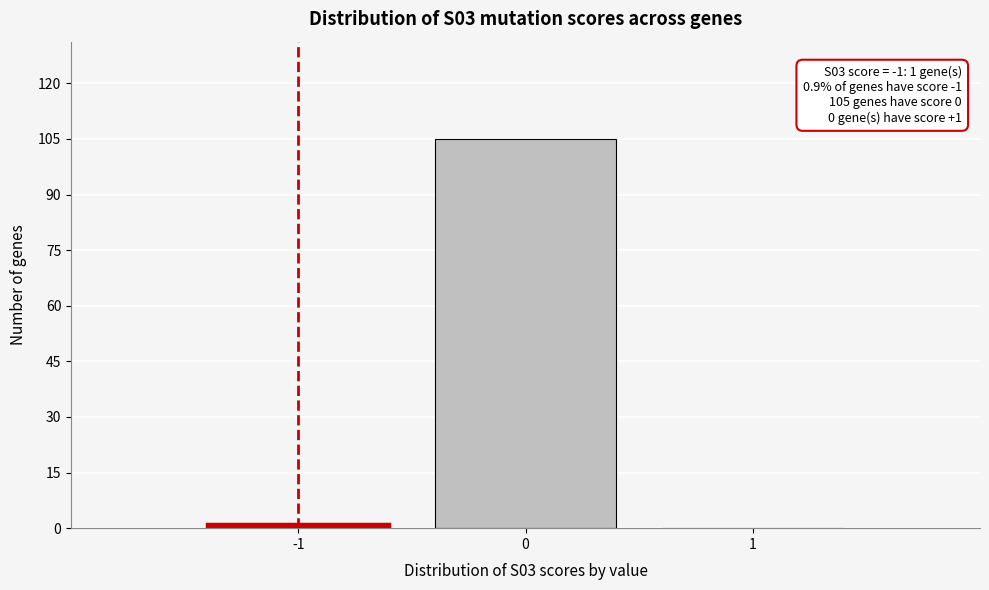

Reading left to right, extract all data points from this chart.

-1=1	0=105	1=0